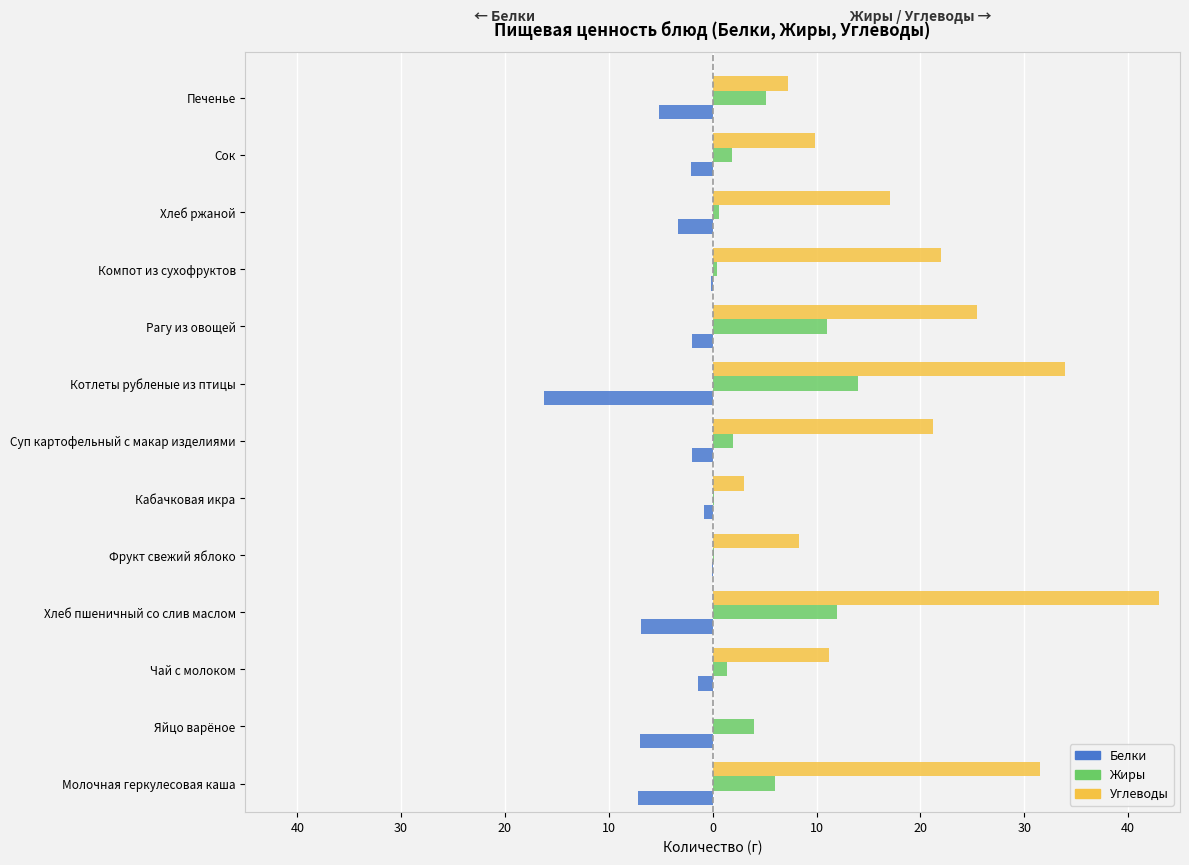

What are all the series names shown in the legend?

Белки, Жиры, Углеводы